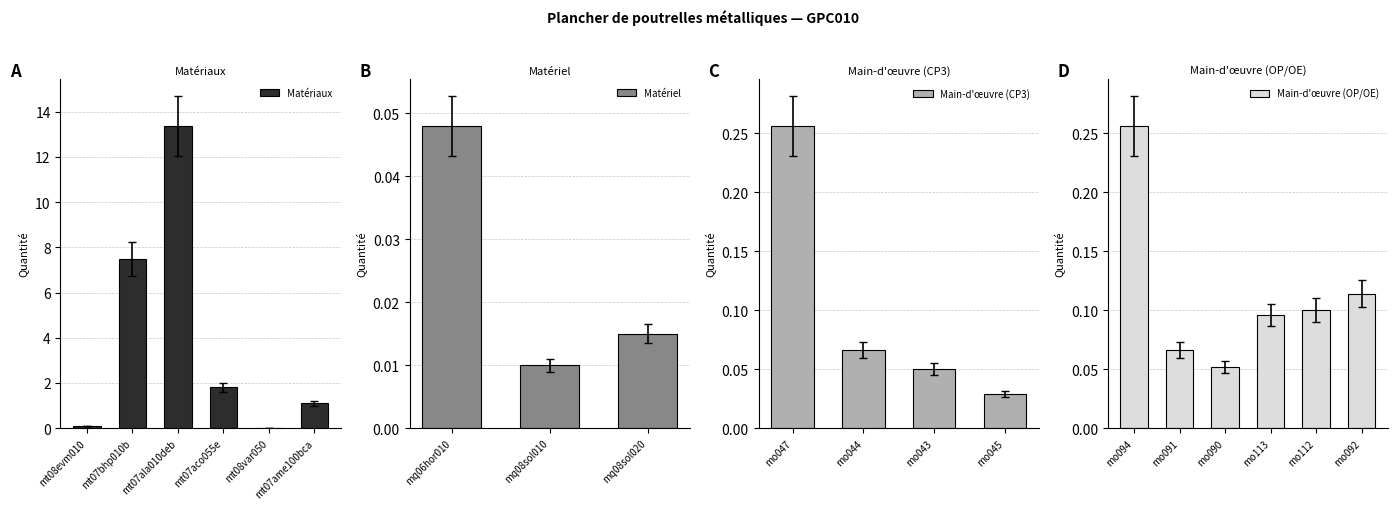

How many bars are there in total?

19